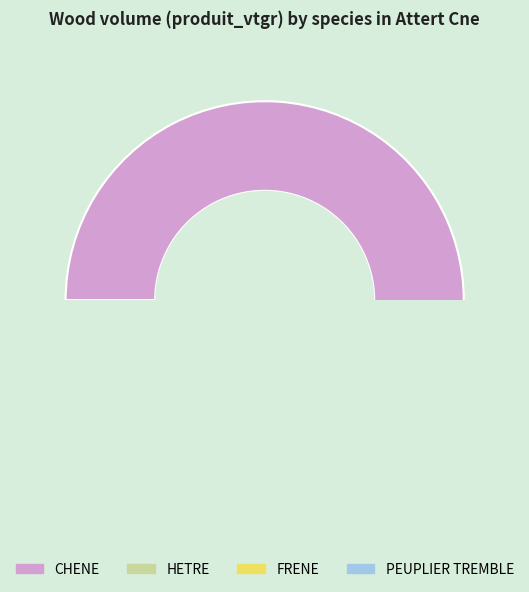

Which slice is the smallest?

PEUPLIER TREMBLE